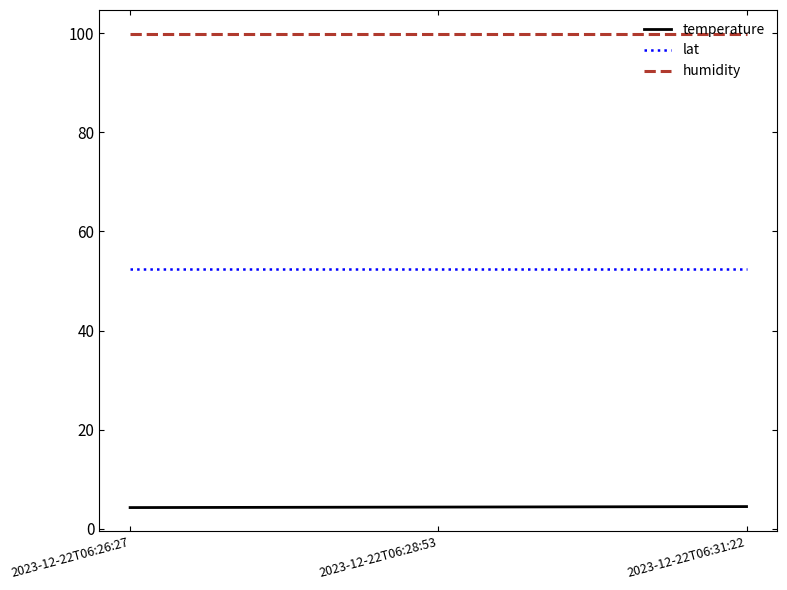

The value of humidity at 2023-12-22T06:31:22 is 99.9. True or false?

True